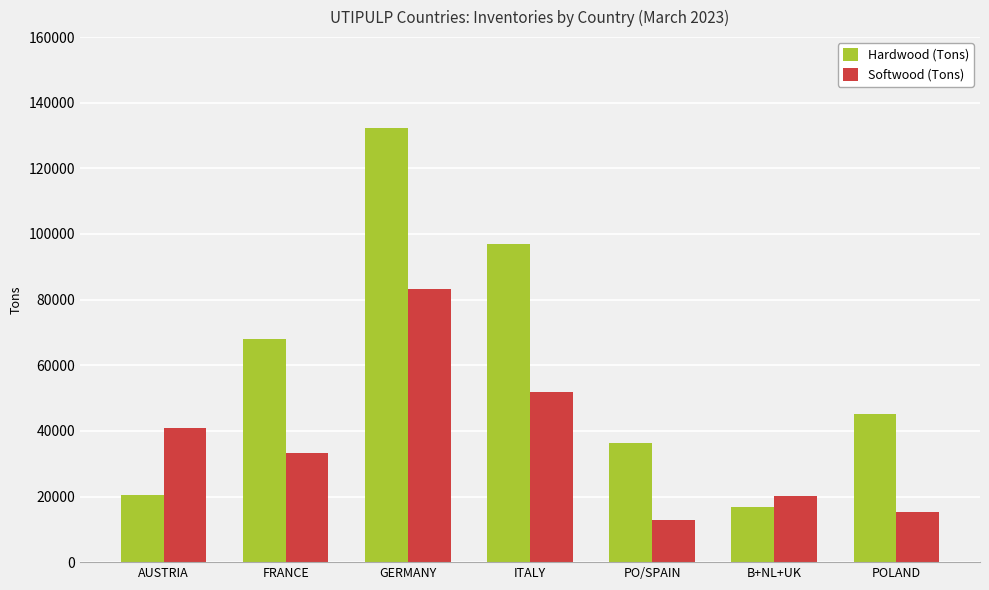

What is the difference between the Hardwood (Tons) values at POLAND and AUSTRIA?

24890